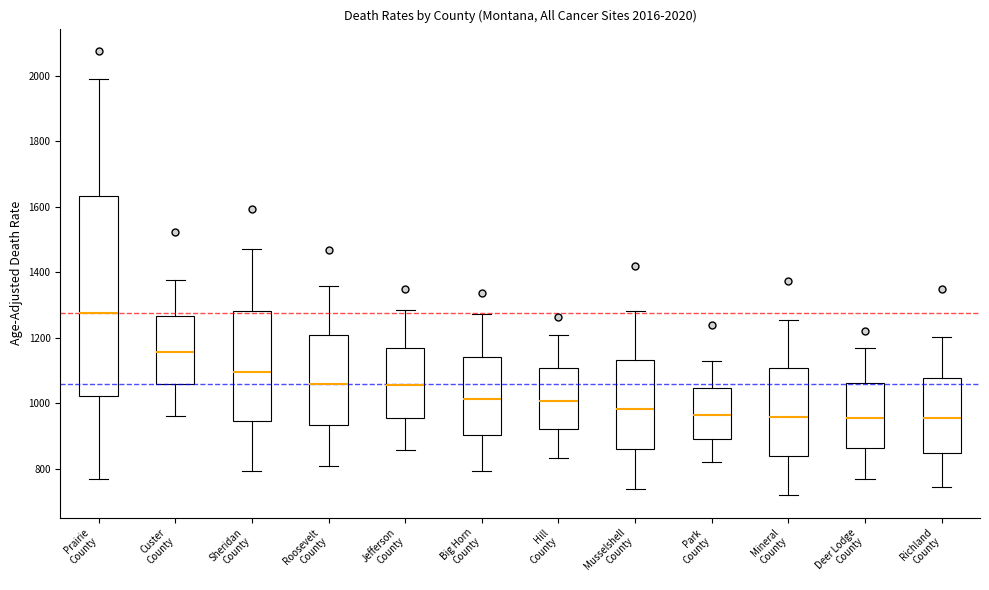

Which box's median line is the highest?

Prairie County